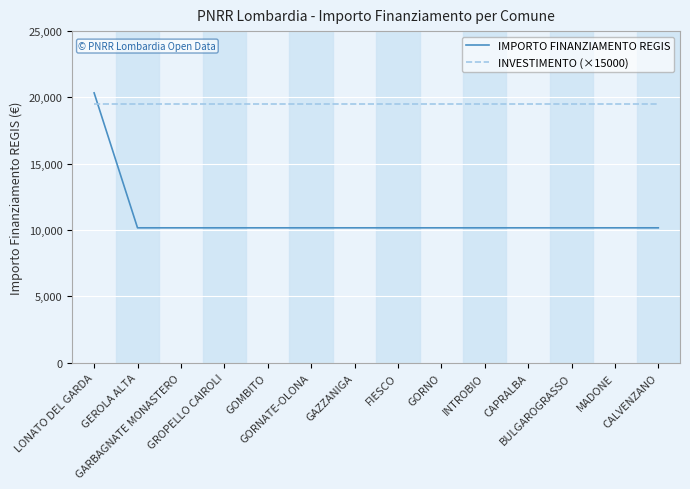

After their last crossing, which series has the higher values: IMPORTO FINANZIAMENTO REGIS or INVESTIMENTO (×15000)?

INVESTIMENTO (×15000)